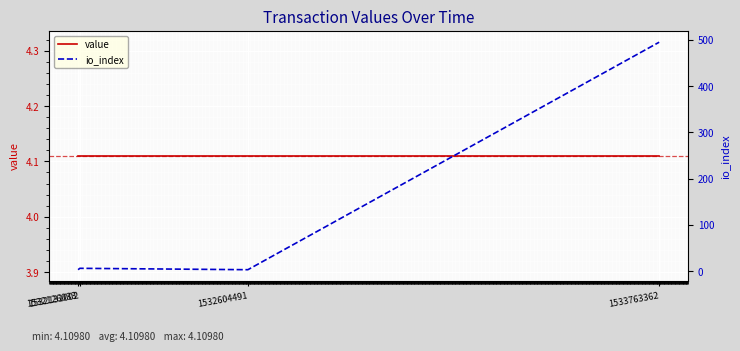

At how many categories does at least one series exceed 92?

1